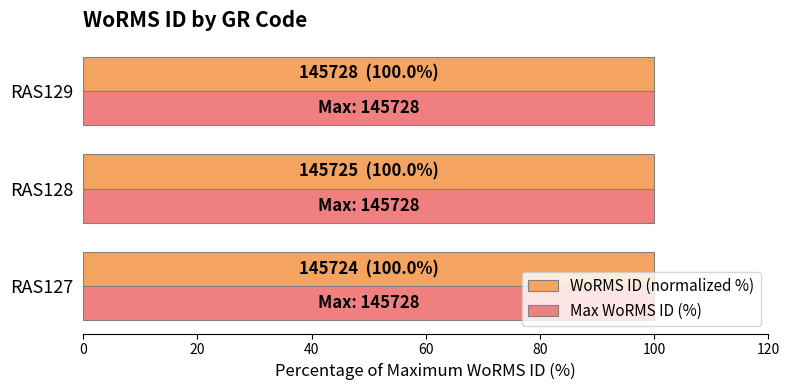

The value of WoRMS ID (normalized %) at RAS127 is 39.6. True or false?

False